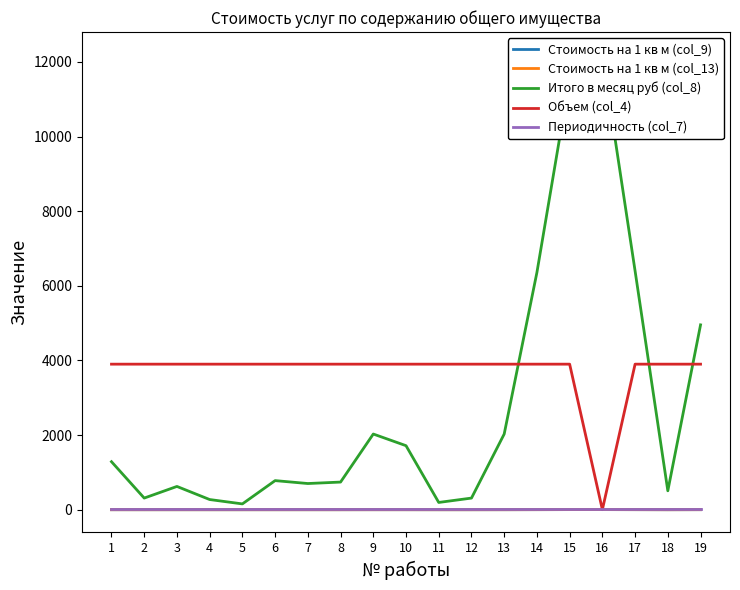

What is the maximum value for Итого в месяц руб (col_8)?

12191.9